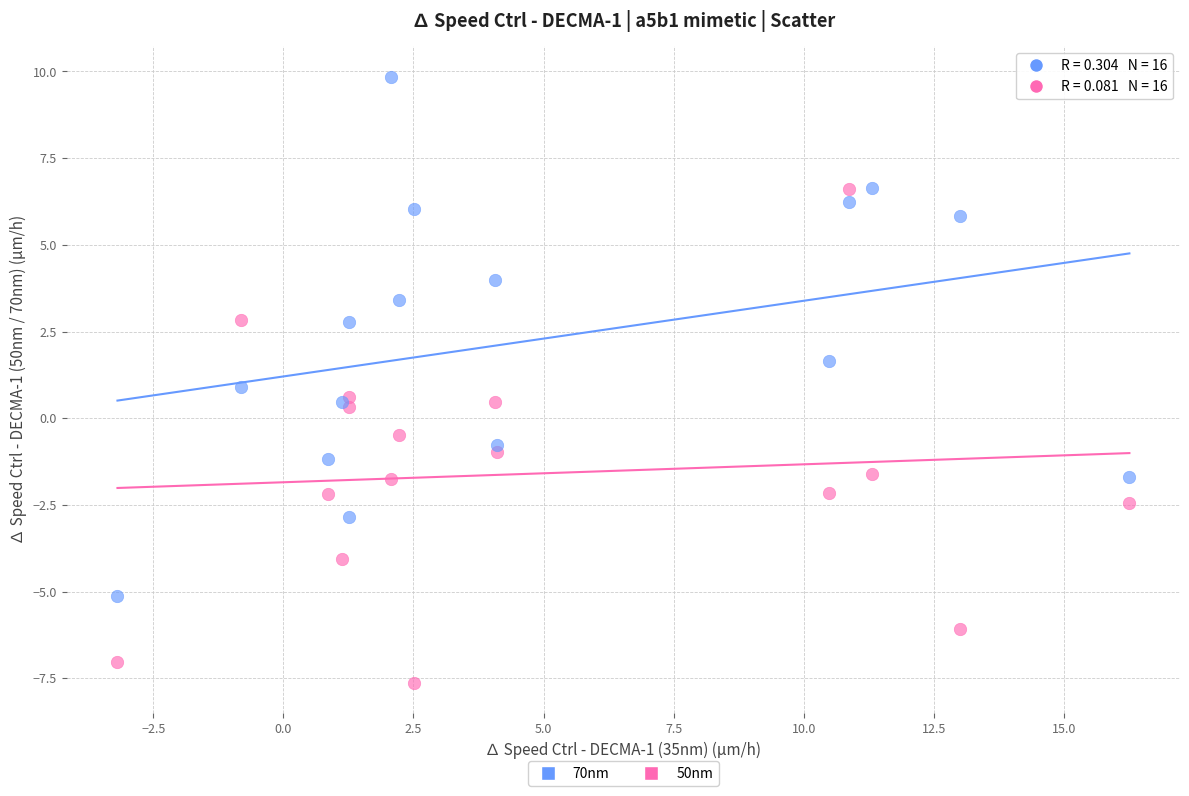

In the 70nm series, what Y value is closest to 2?

1.6